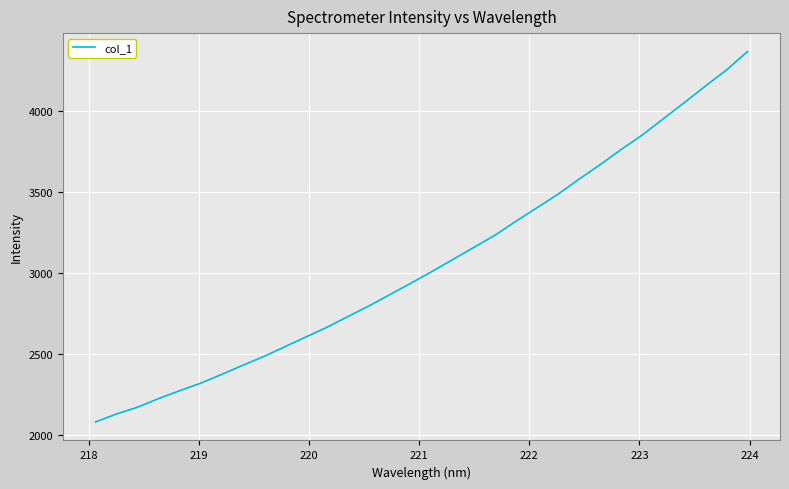

What is the minimum value shown in the chart?

2078.5